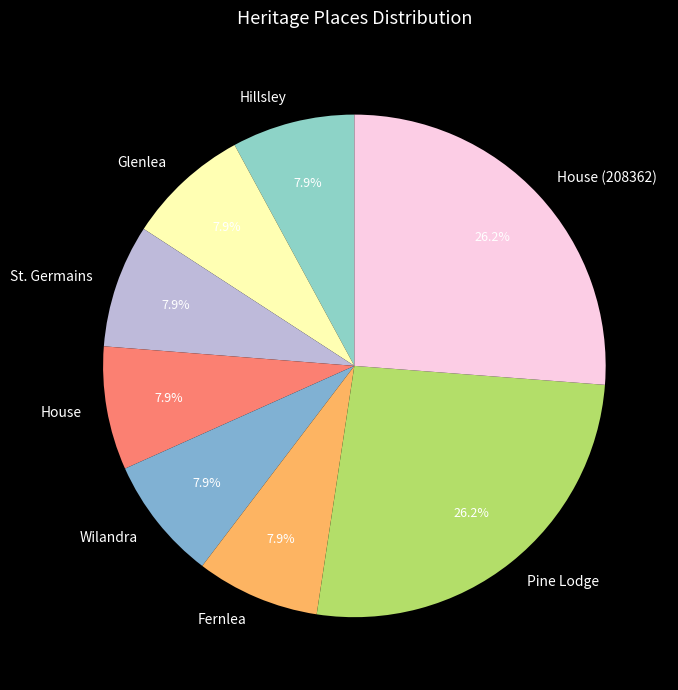

What percentage is NOT represented by Hillsley?

92.1%